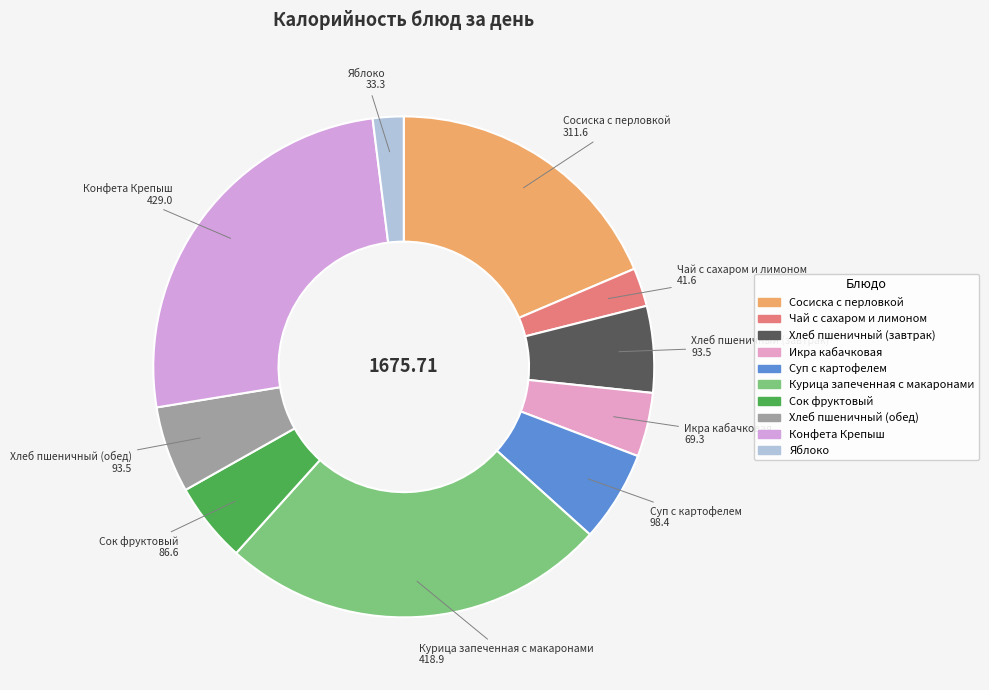

How many slices are in this pie chart?

10